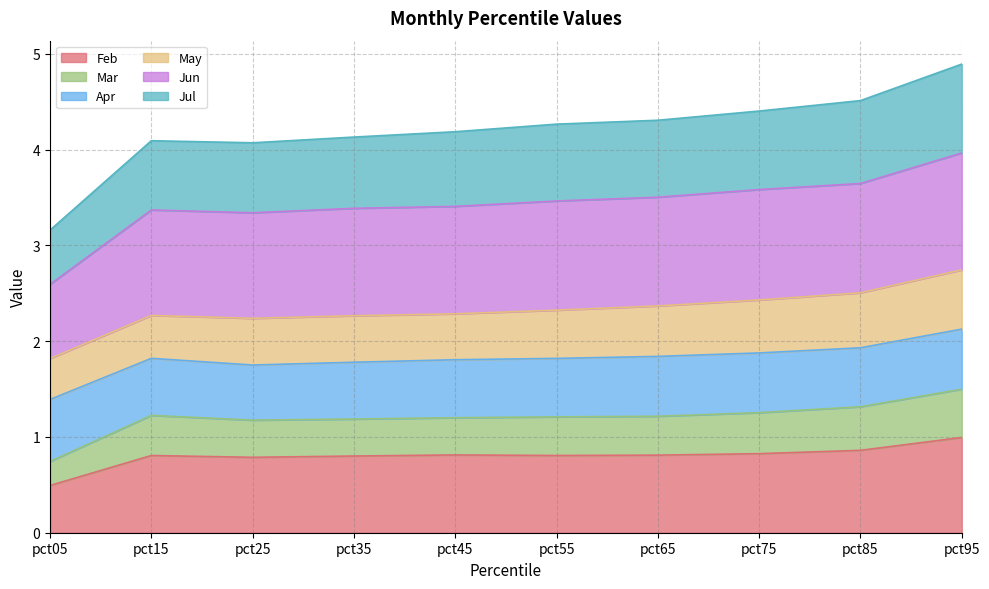

At which label does Feb reach its peak?

pct95